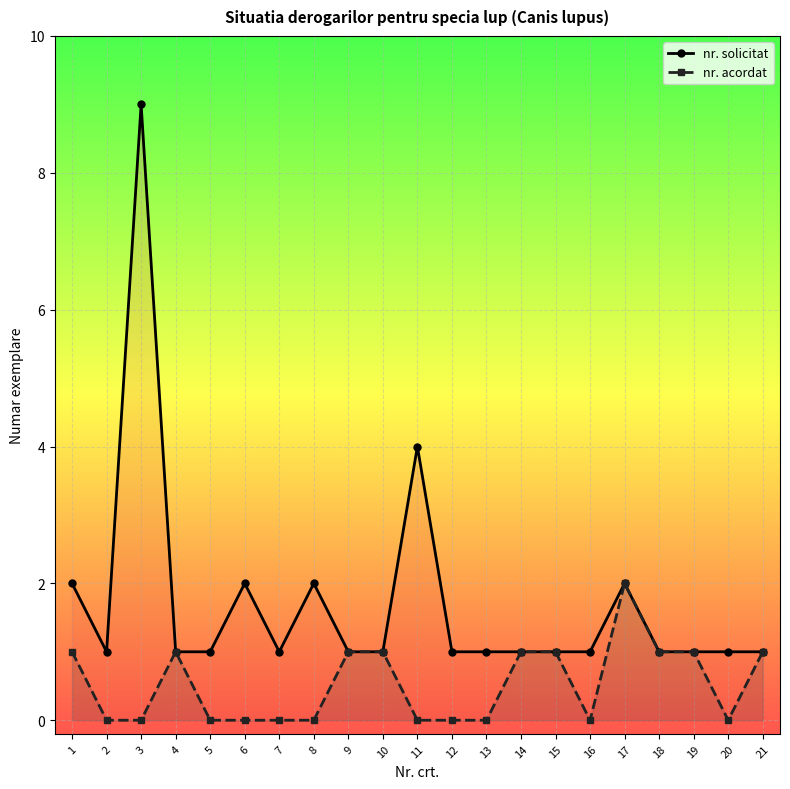

True or false: nr. solicitat and nr. acordat intersect in this chart.

False